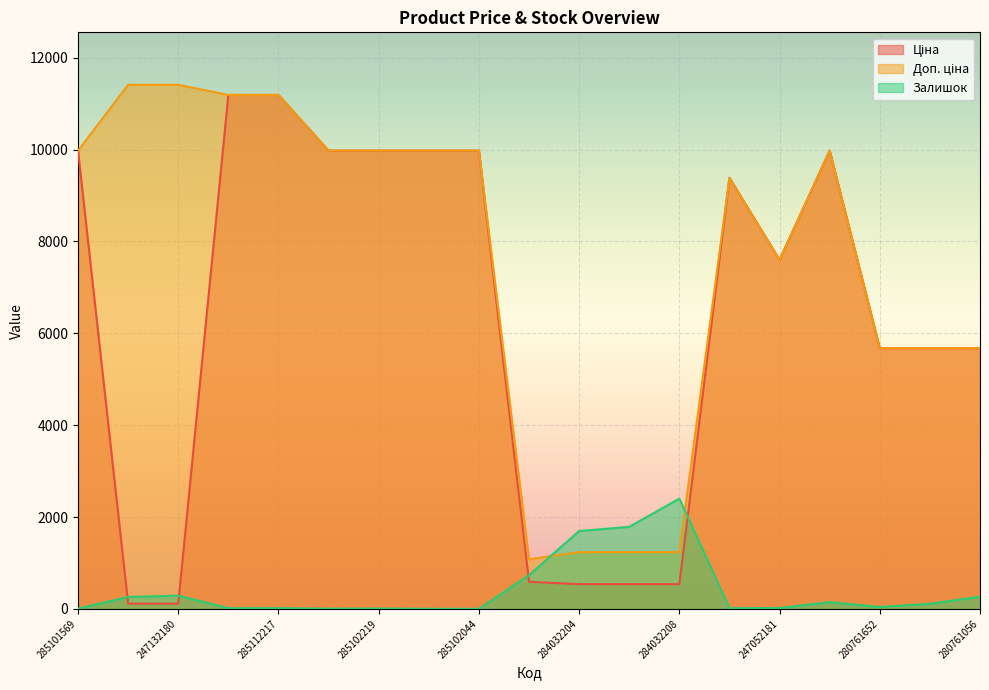

Which series has the largest total across all categories?

Доп. ціна